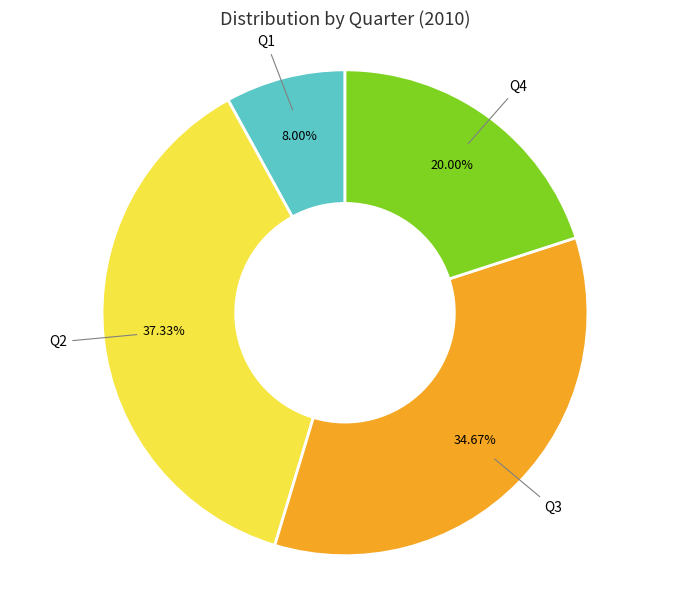

Is there a majority slice in this chart?

No